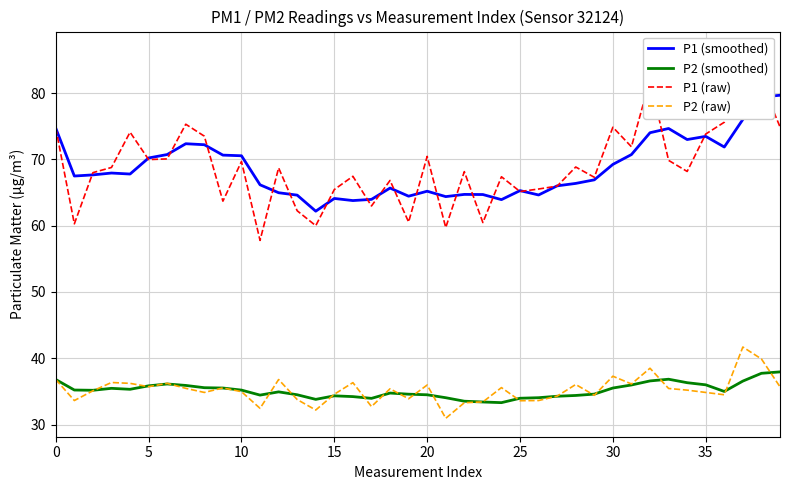

What is the value of the P1 (smoothed) point at the 25th from the left?

63.9